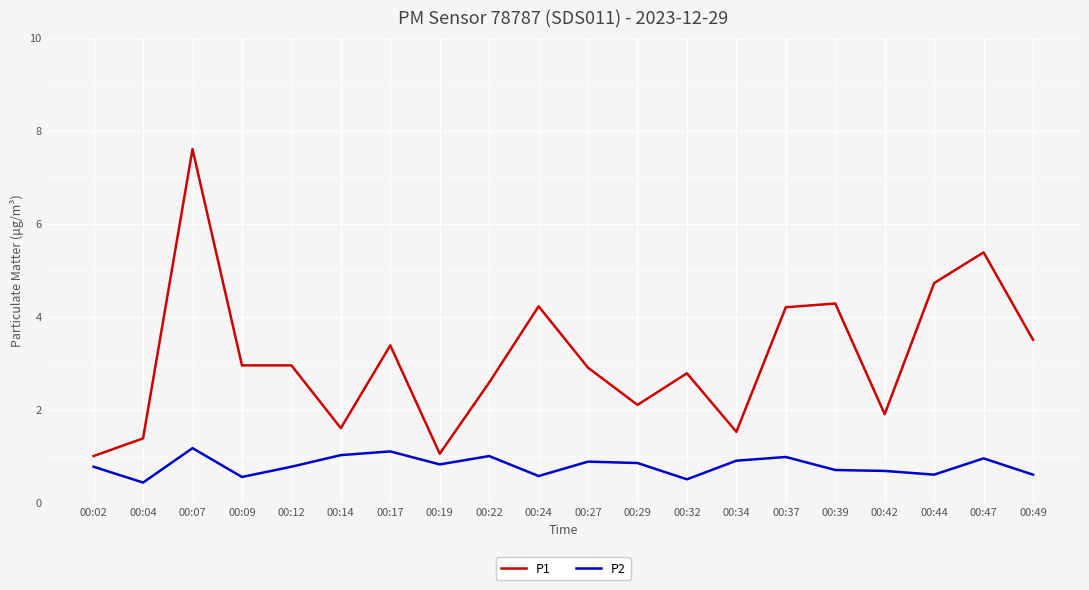

What is the total value across all series at 00:24?

4.8